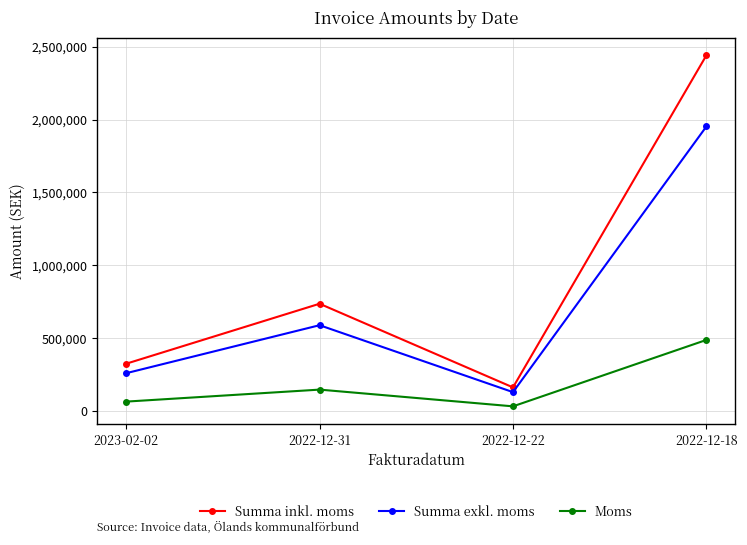

True or false: Moms and Summa inkl. moms cross at least once.

False